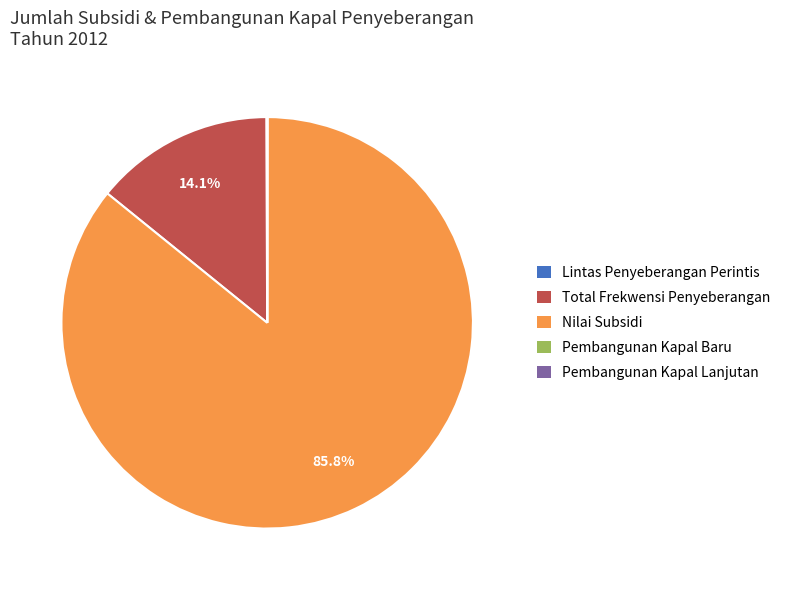

Which slice represents more than half of the pie?

Nilai Subsidi